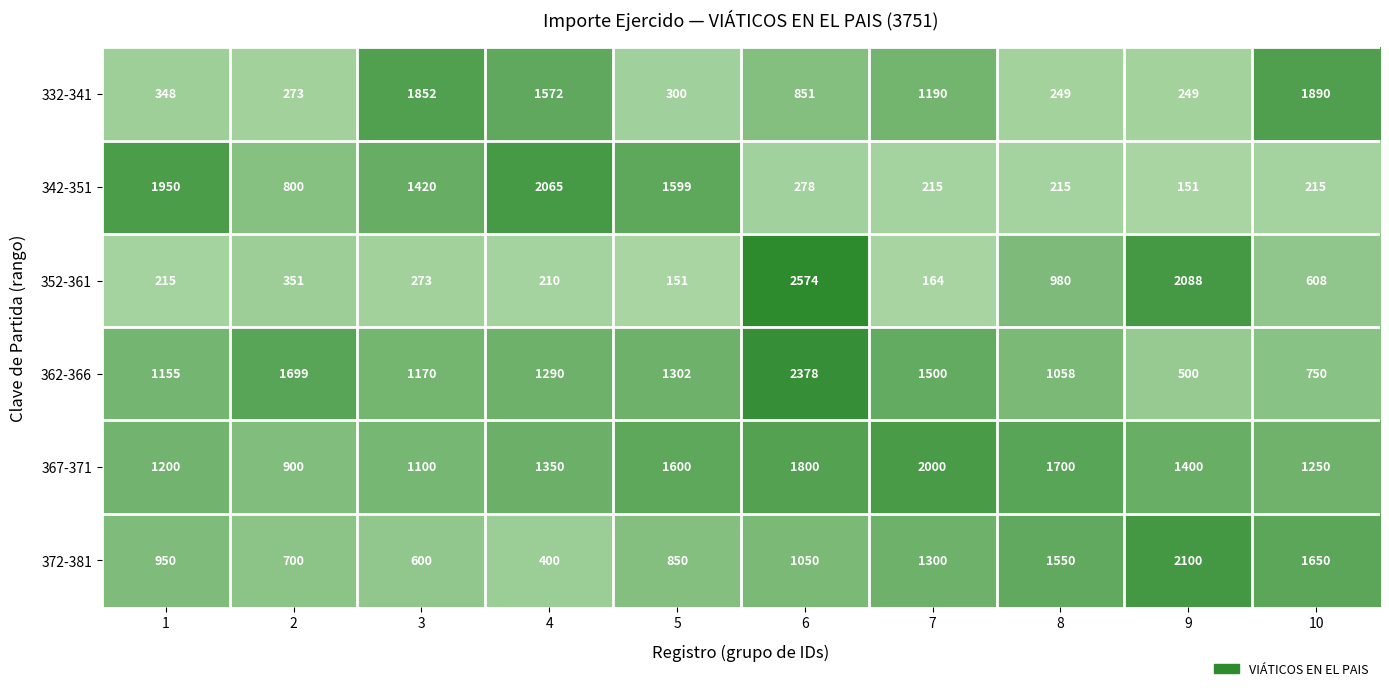

True or false: 352-361 has a value of 289 at 7.

False